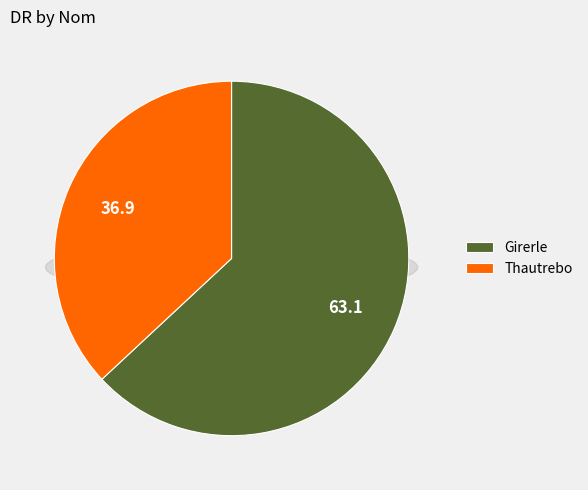

Is it true that Girerle is 73% of the pie?

False